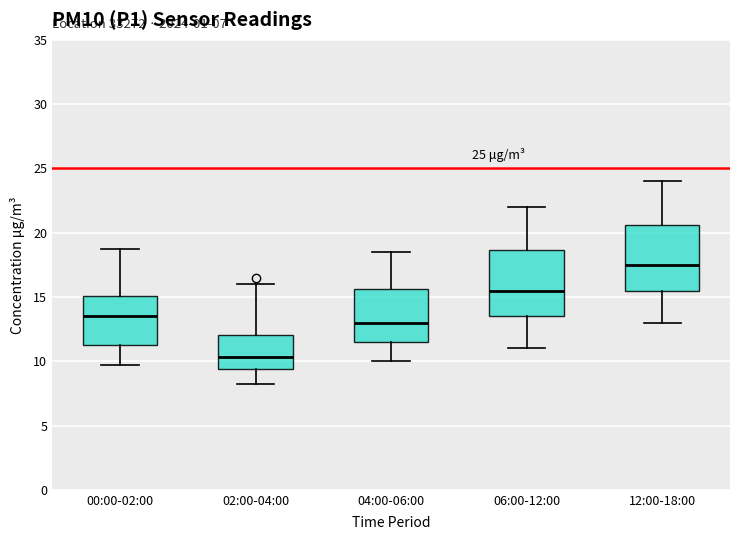

Which box has the highest median line?

12:00-18:00